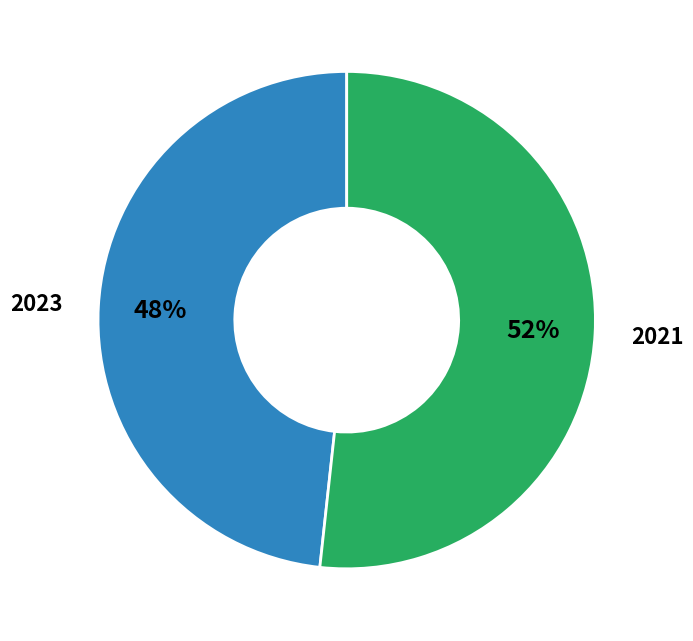

How many slices are in this pie chart?

2